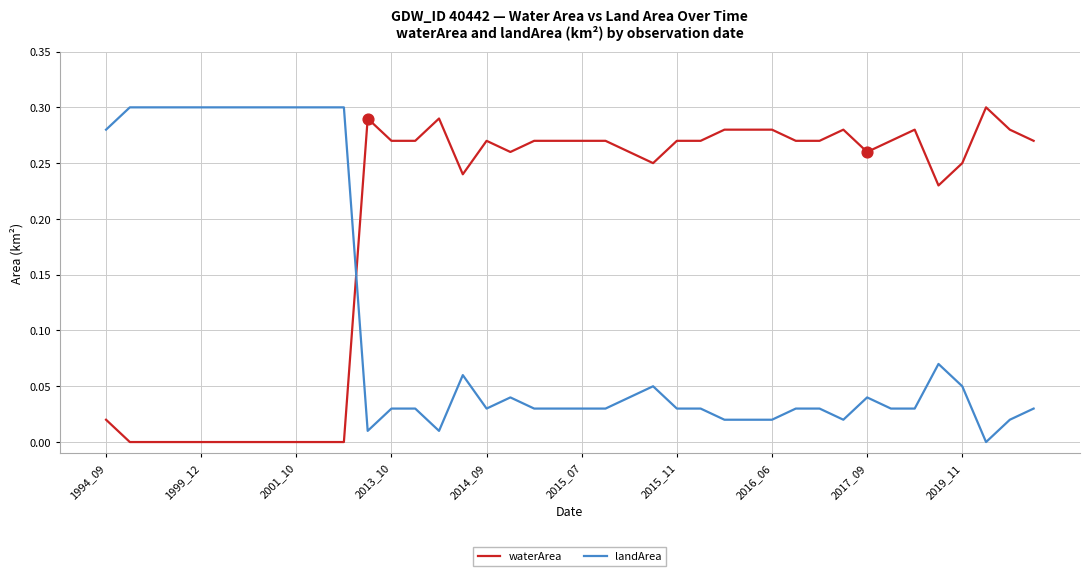

Which series has the largest total across all categories?

waterArea